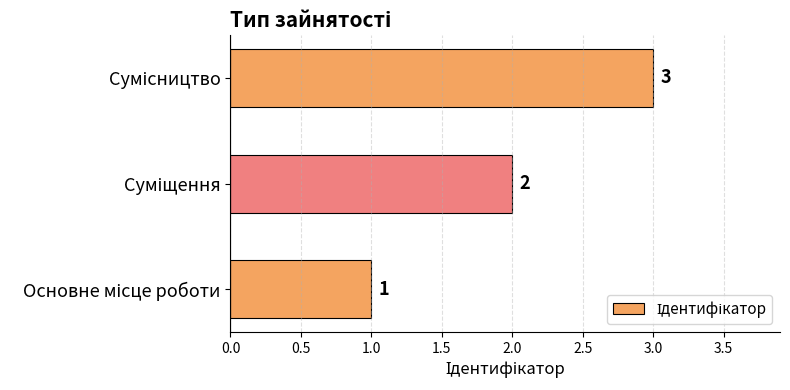

How many values are between 1 and 3?

3